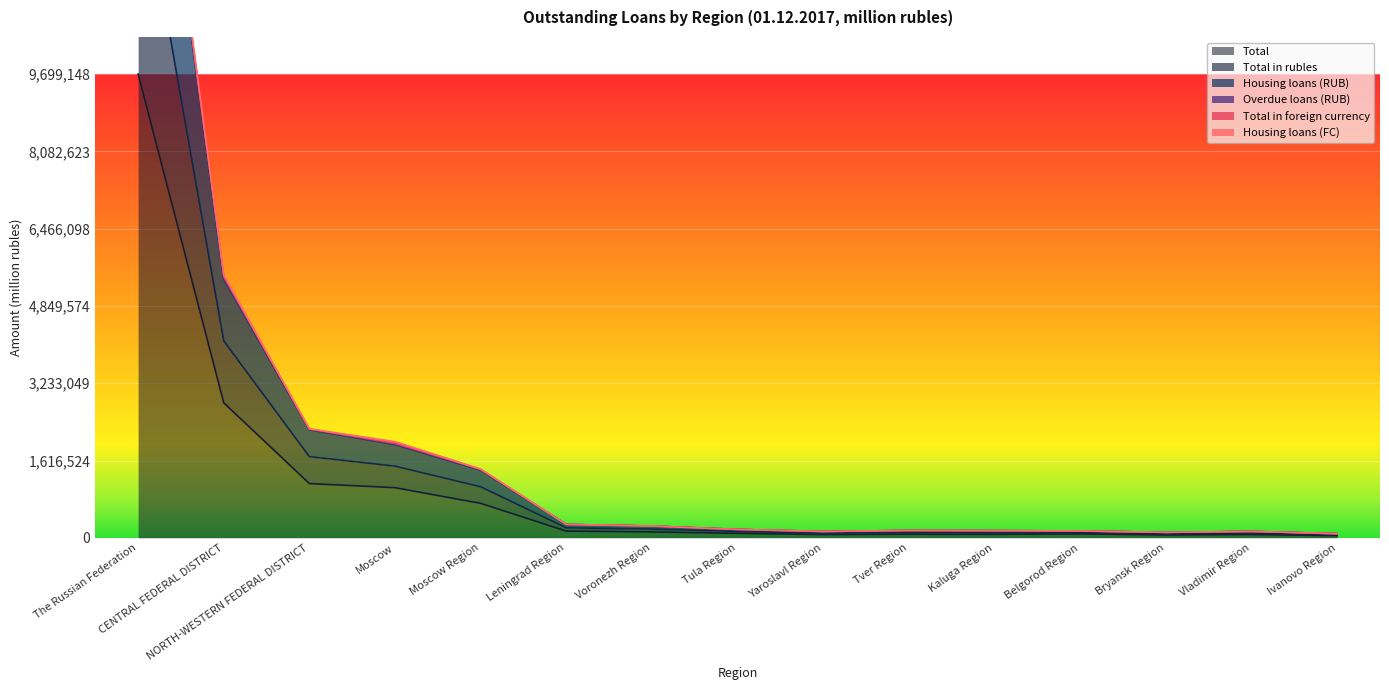

Which has a higher value, Ivanovo Region or Belgorod Region?

Belgorod Region